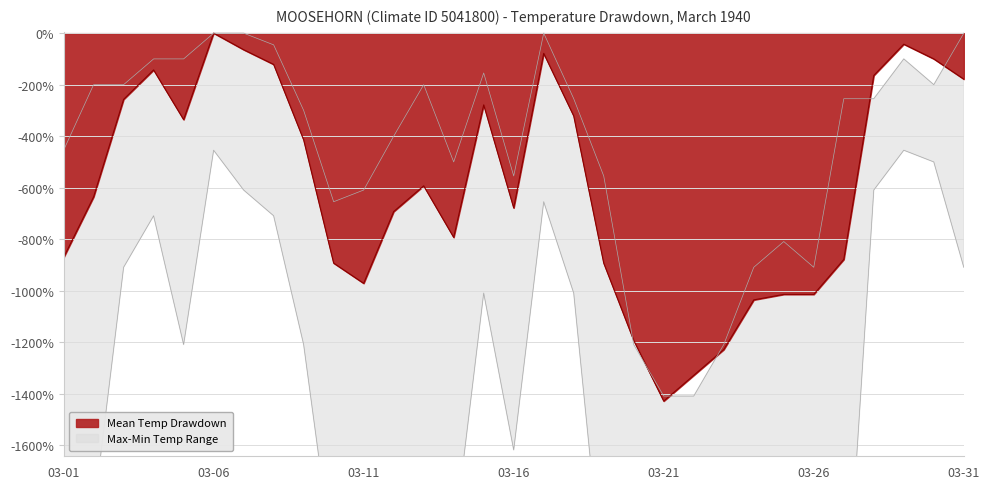

Reading left to right, extract all data points from this chart.

Max Temp (°C): -454.5	-200.0	-200.0	-100.0	-100.0	0.0	0.0	-45.5	-300.0	-654.5	-609.1	-400.0	-200.0	-500.0	-154.5	-554.5	0.0	-254.5	-554.5	-1209.1	-1409.1	-1409.1	-1209.1	-909.1	-809.1	-909.1	-254.5	-254.5	-100.0	-200.0	0.0
Min Temp (°C): -2218.2	-1863.6	-909.1	-709.1	-1209.1	-454.5	-609.1	-709.1	-1209.1	-2072.7	-2318.2	-1818.2	-1763.6	-1972.7	-1009.1	-1618.2	-654.5	-1009.1	-2172.7	-2272.7	-2672.7	-2427.3	-2372.7	-2172.7	-2218.2	-2118.2	-2427.3	-609.1	-454.5	-500.0	-909.1
Mean Temp (°C): -871.4	-635.7	-257.1	-142.9	-335.7	0.0	-64.3	-121.4	-414.3	-892.9	-971.4	-692.9	-592.9	-792.9	-278.6	-678.6	-78.6	-321.4	-892.9	-1192.9	-1428.6	-1328.6	-1228.6	-1035.7	-1014.3	-1014.3	-878.6	-164.3	-42.9	-100.0	-178.6